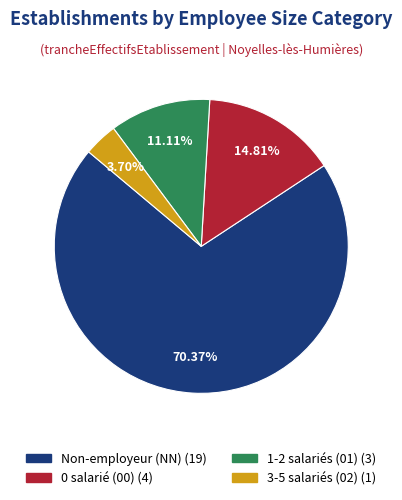

Does any single category account for the majority?

Yes